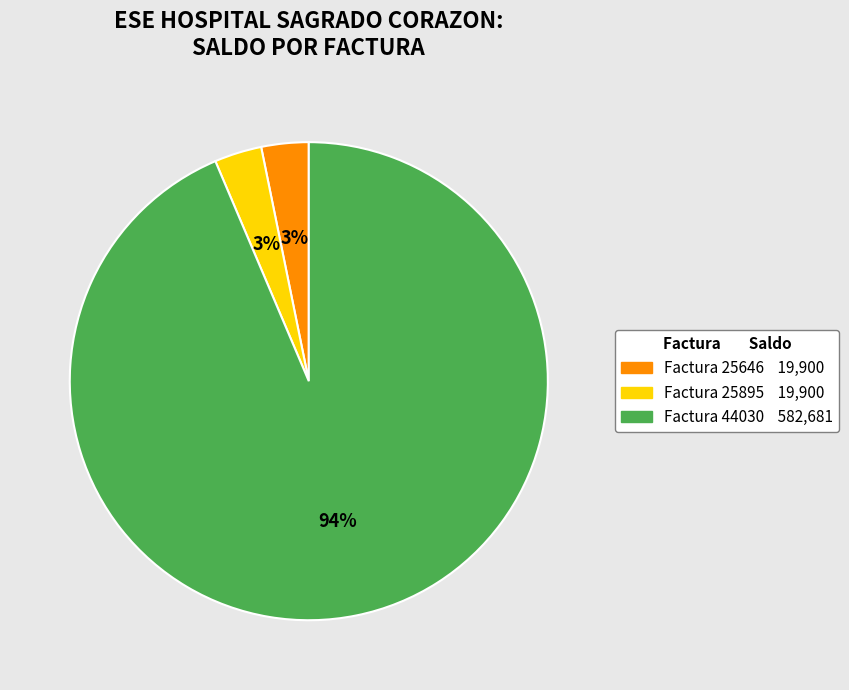

How many segments does this pie chart have?

3